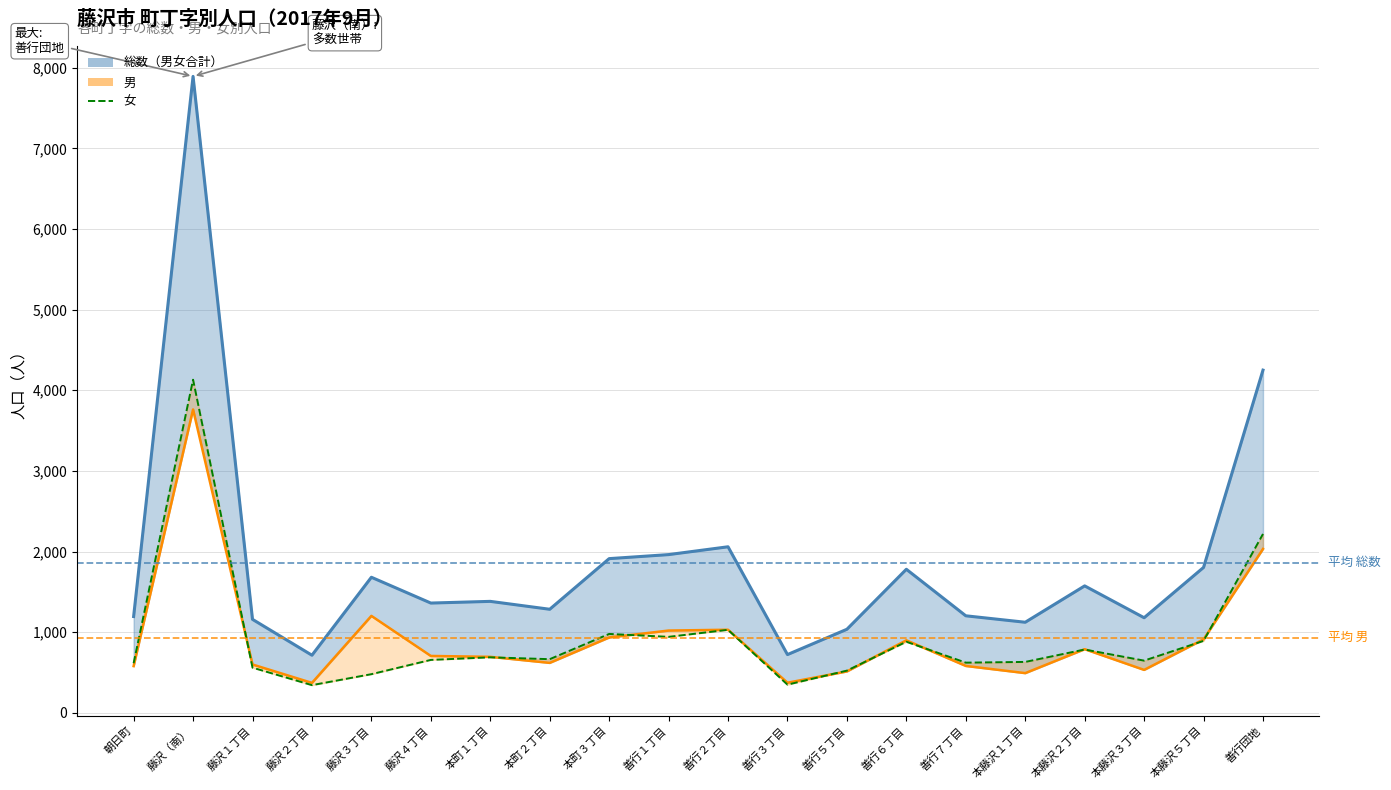

What is the label of the 17th point from the left?

本藤沢２丁目